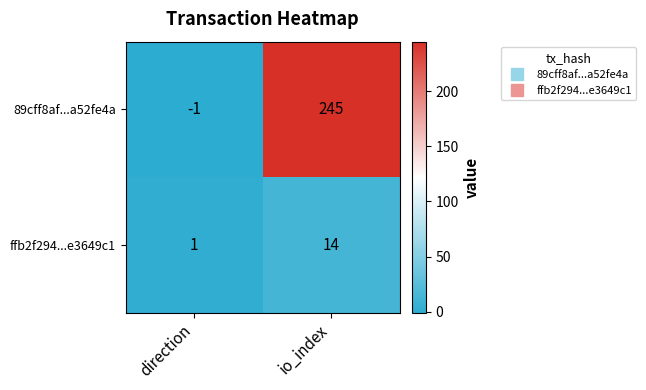

Count the number of data series in this chart.

2